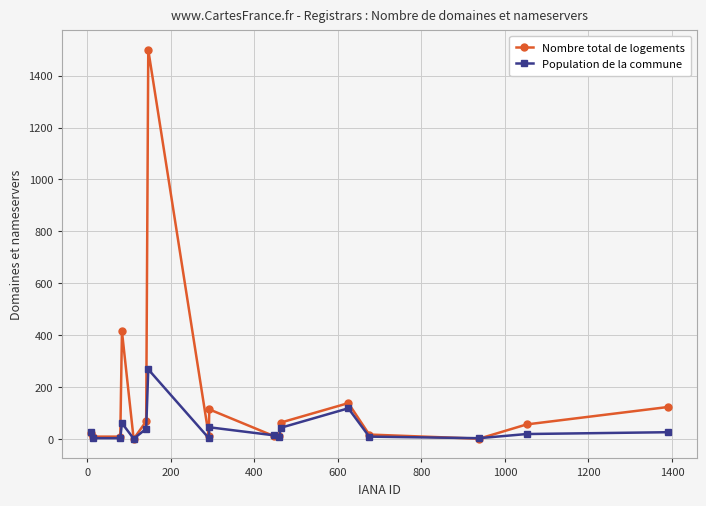

List the series in order of their peak value, highest first.

Nombre total de logements, Population de la commune